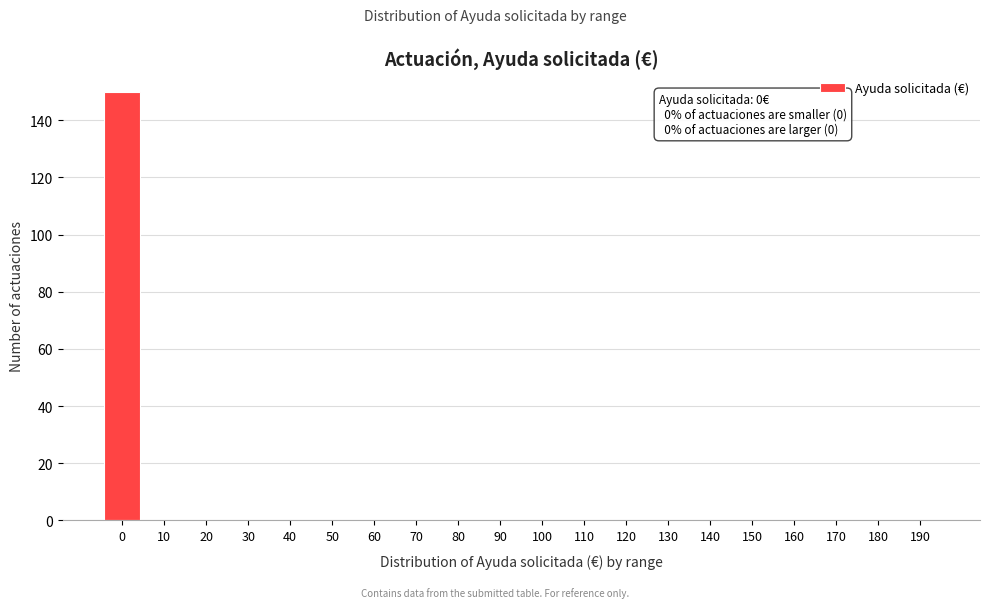

Reading left to right, extract all data points from this chart.

0=150	10=0	20=0	30=0	40=0	50=0	60=0	70=0	80=0	90=0	100=0	110=0	120=0	130=0	140=0	150=0	160=0	170=0	180=0	190=0